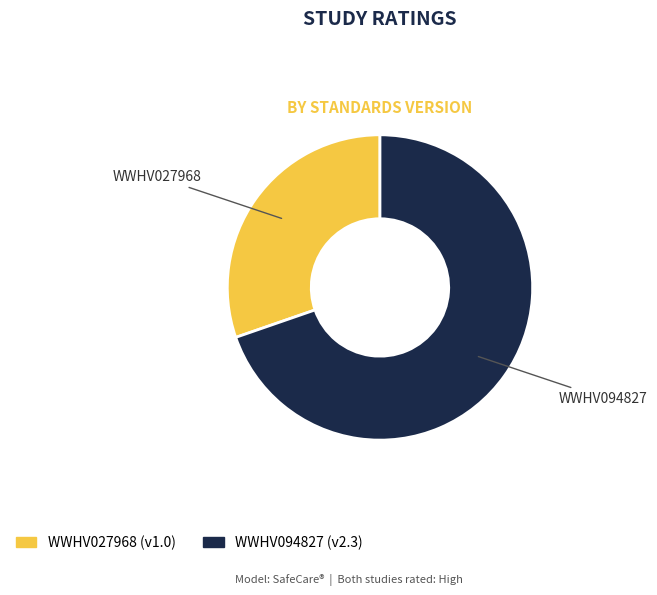

Which slice is the smallest?

WWHV027968